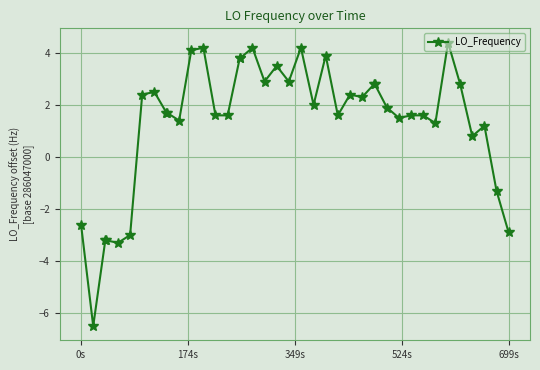

Does the chart have visible grid lines?

Yes